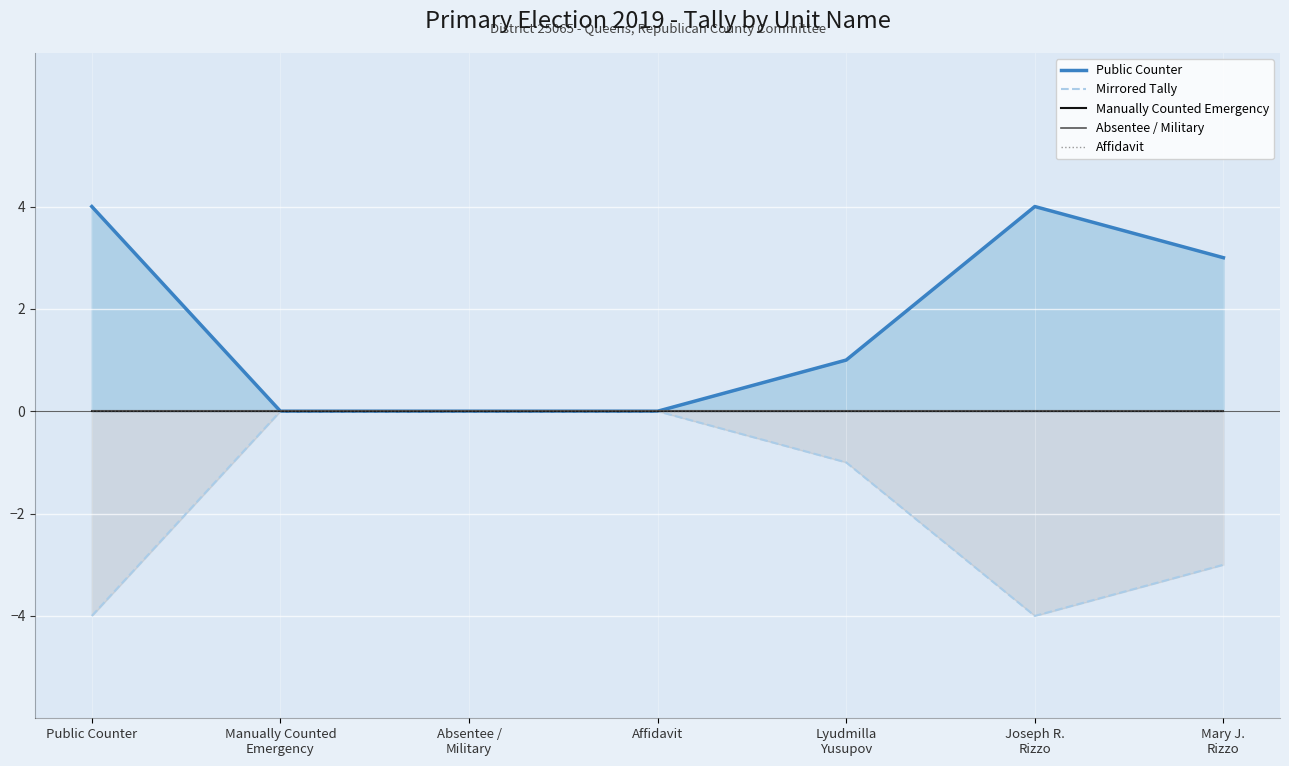

Is it true that Absentee / Military equals 0 at Joseph R.
Rizzo?

True